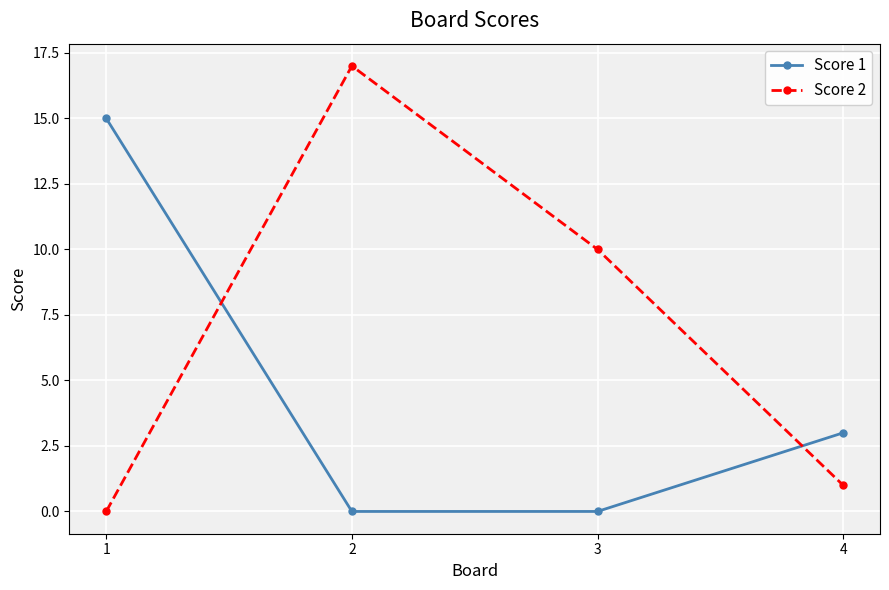

What is the difference between the maximum and second lowest values in the Score 2 series?

16